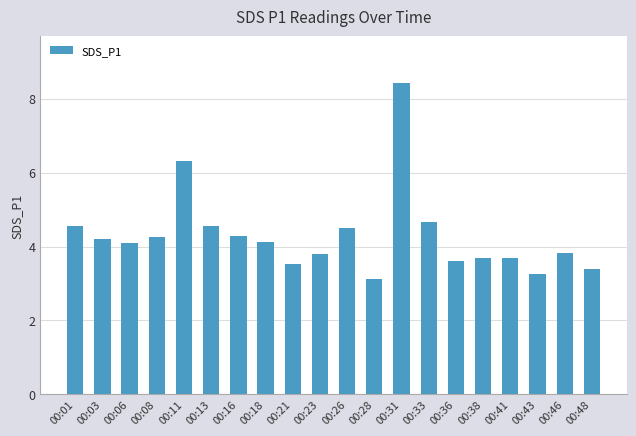

What is the smallest value displayed?

3.1